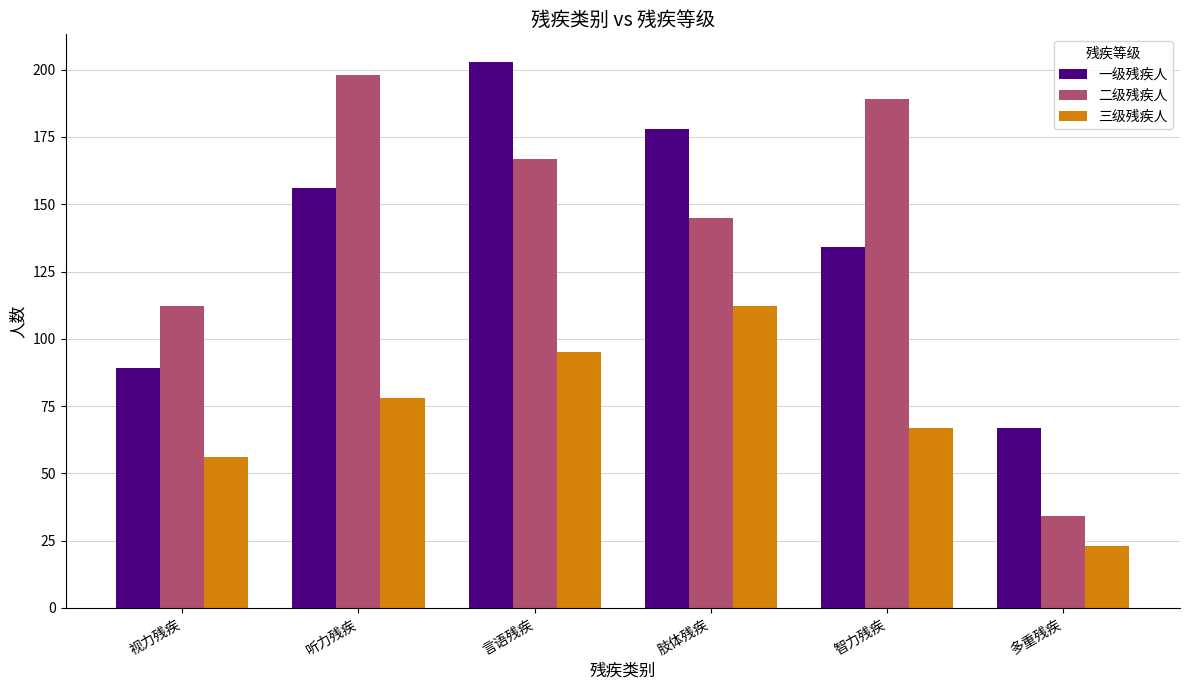

Is it true that 三级残疾人 equals 95 at 言语残疾?

True